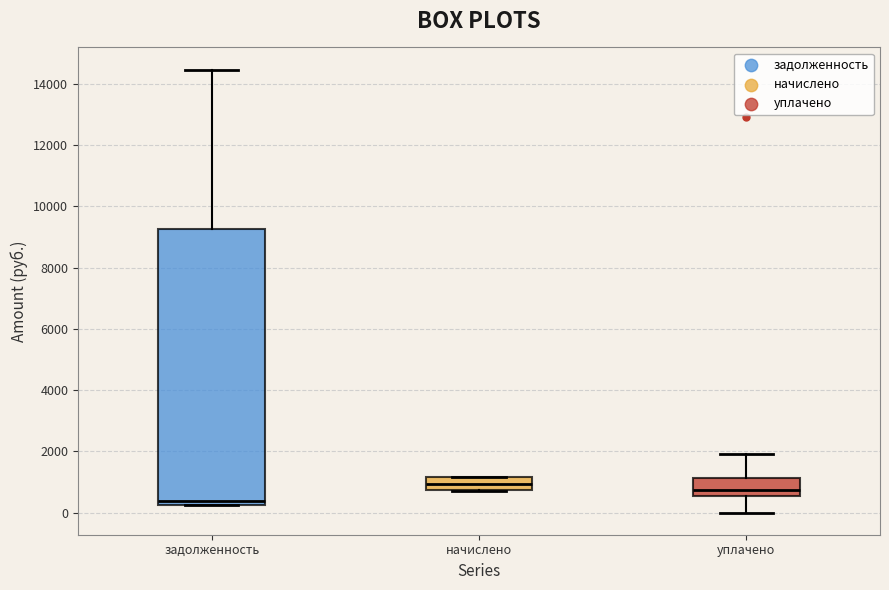

Where does the median line of the box for задолженность sit on the y-axis? The values are not printed on the chart, so give them approximately, as read against the axis.

400